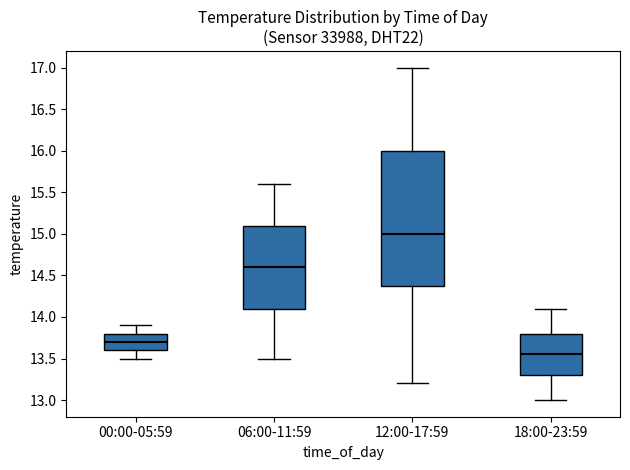

Where does the lower whisker of the box for 00:00-05:59 end on the y-axis? The values are not printed on the chart, so give them approximately, as read against the axis.

13.50